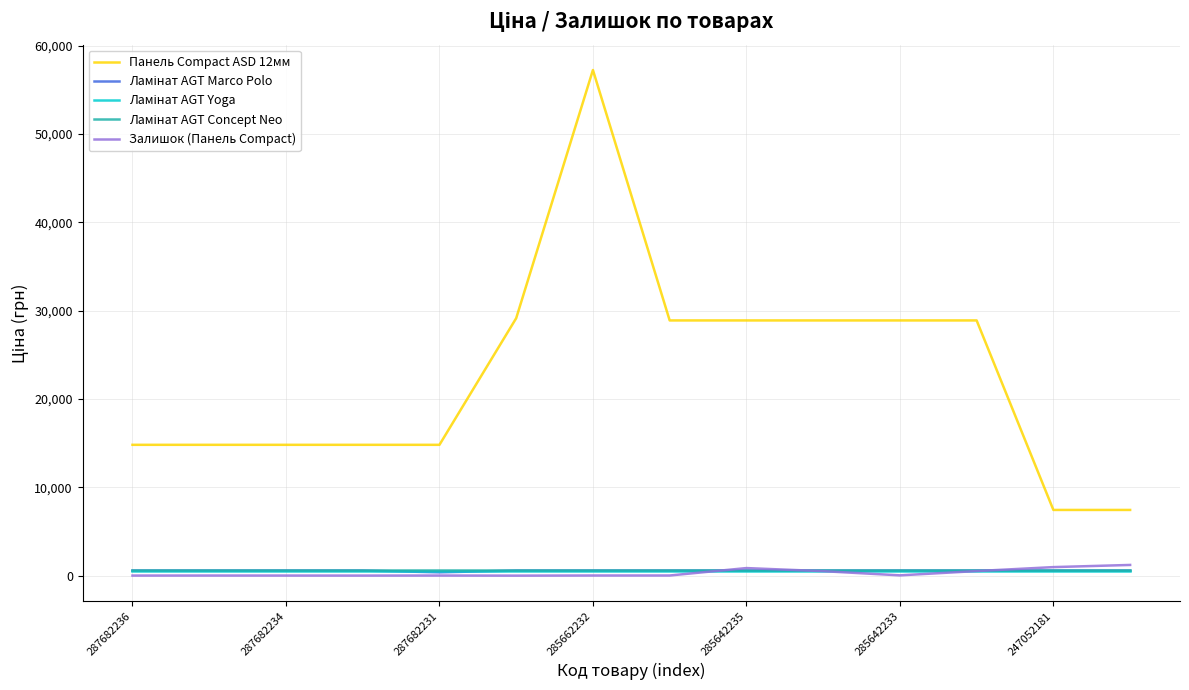

Which series has the largest range (max minus min)?

Панель Compact ASD 12мм